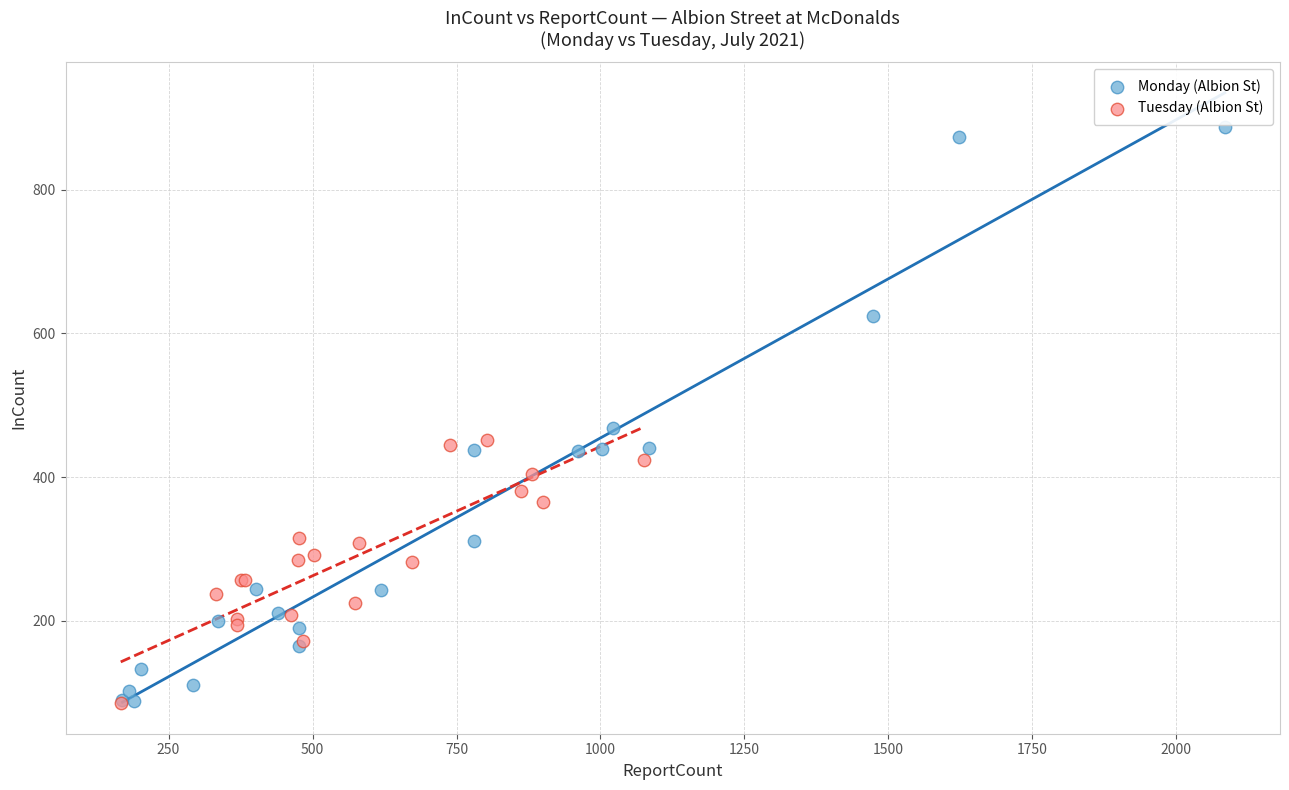

Which series reaches the maximum Y coordinate?

Monday (Albion St)